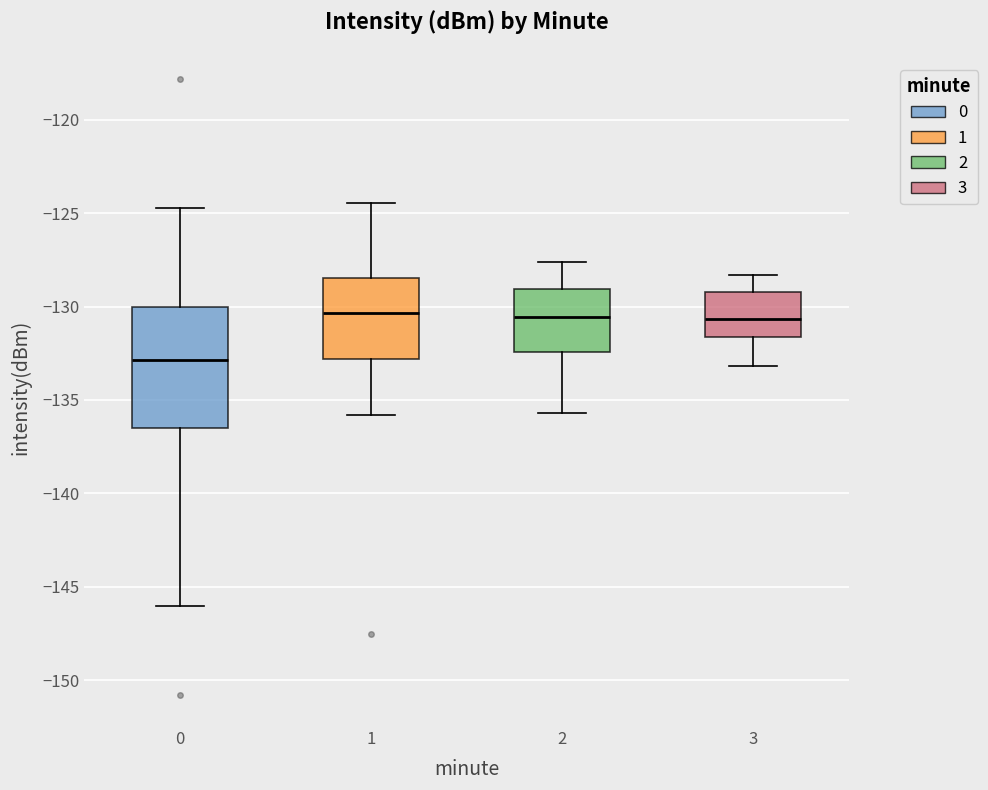

Reading left to right, read every box against the y-axis: the position of its median line, the range the box covers, and the ends of its whiskers. The values are not printed on the chart, so give them approximately, as read against the axis.

0: median -133.0, box -136.5 to -130.0, whiskers -146.0 to -124.5
1: median -130.5, box -133.0 to -128.5, whiskers -136.0 to -124.5
2: median -130.5, box -132.5 to -129.0, whiskers -135.5 to -127.5
3: median -130.5, box -131.5 to -129.0, whiskers -133.0 to -128.5